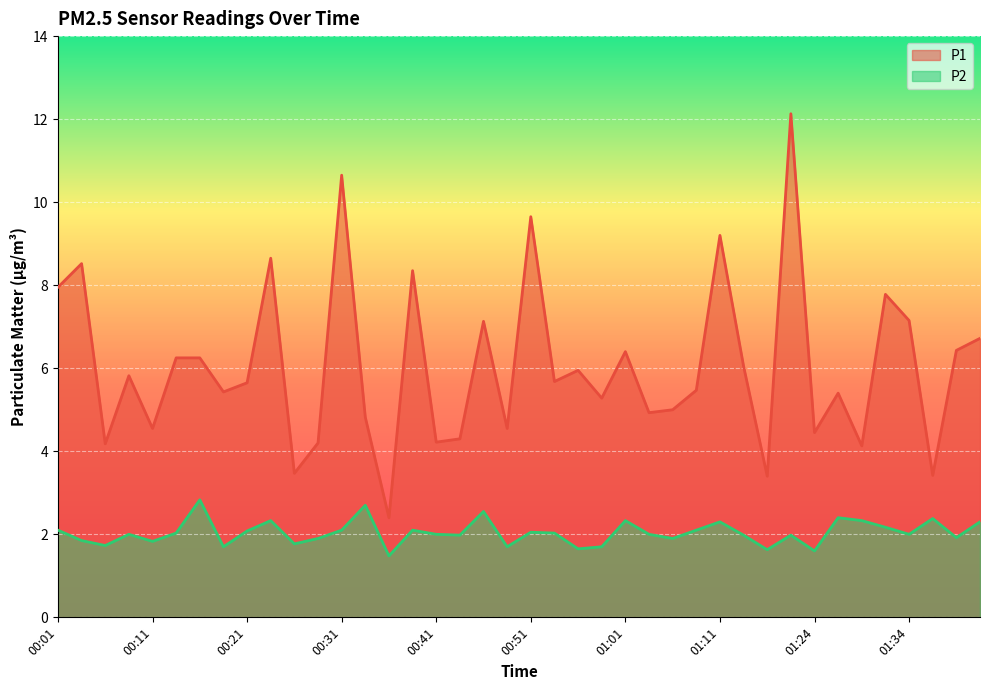

What is the difference between the maximum and minimum values in the P1 series?

9.7